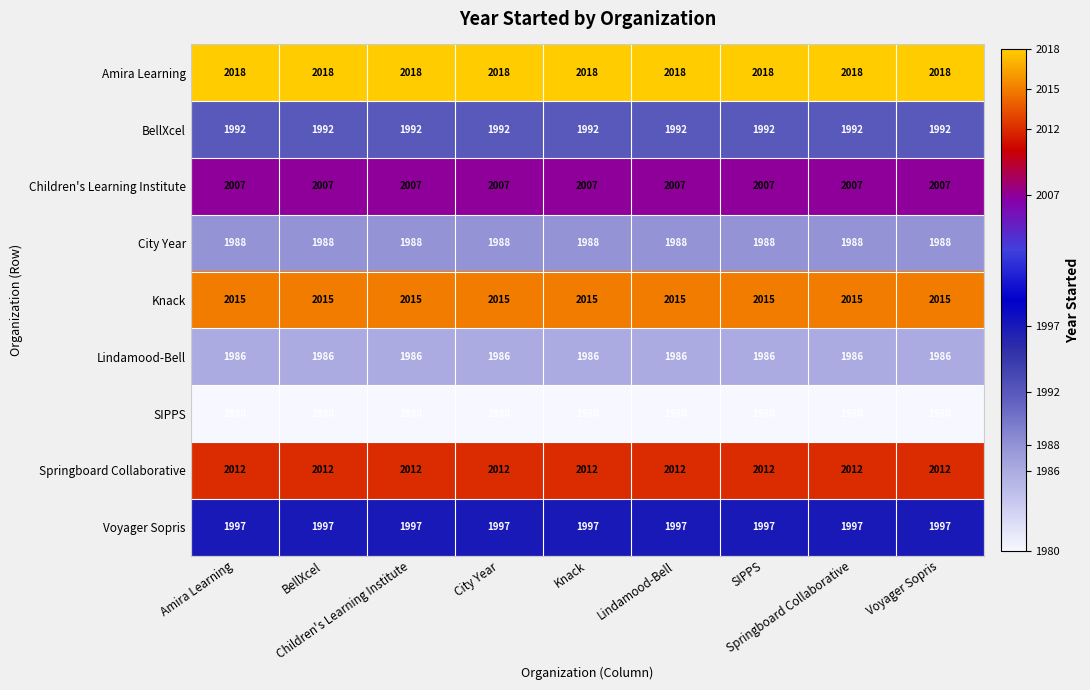

At how many categories does at least one series exceed 2014?

9